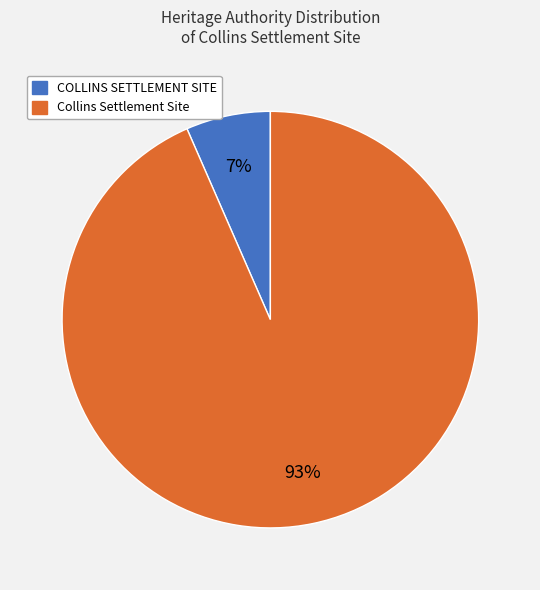

Which slice is the largest?

Collins Settlement Site